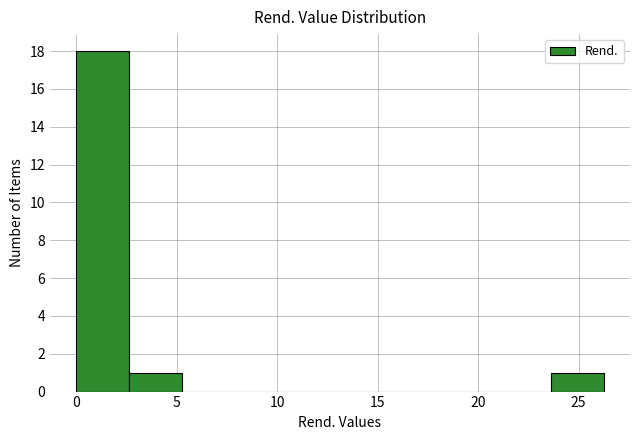

Reading left to right, transcribe this chart: for each bar, give the range it covers on the x-axis and its height. Neither the bar edges nor the heights are printed on the chart, so give them approximately, as read against the axes.

0.0 to 2.5: 18
2.5 to 5.5: 1
5.5 to 8.0: 0
8.0 to 10.5: 0
10.5 to 13.0: 0
13.0 to 16.0: 0
16.0 to 18.5: 0
18.5 to 21.0: 0
21.0 to 23.5: 0
23.5 to 26.5: 1